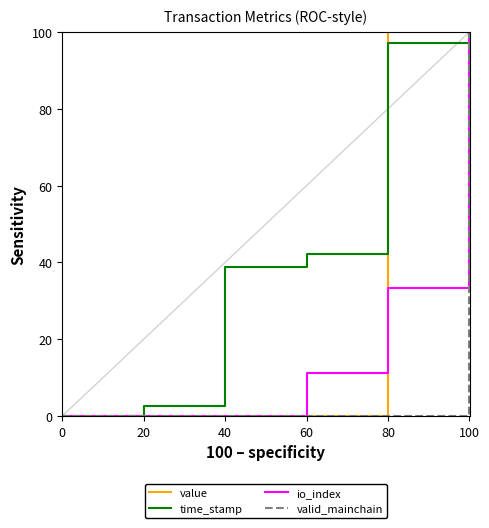

Between 20 and 100, which series saw the biggest shift?

value